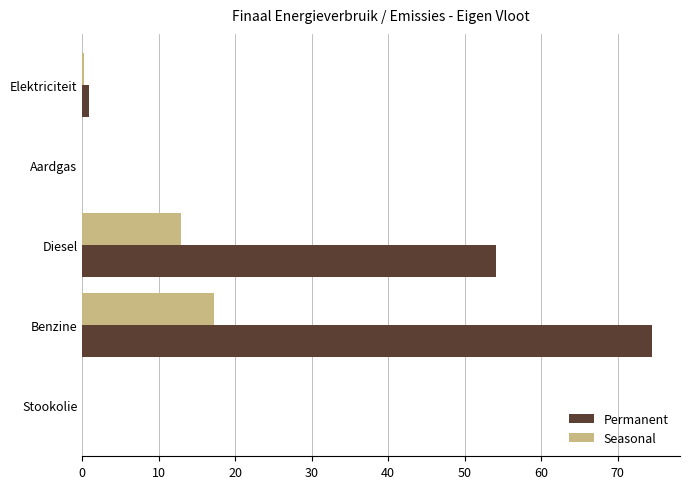

What is the sum of all Seasonal values?

30.2